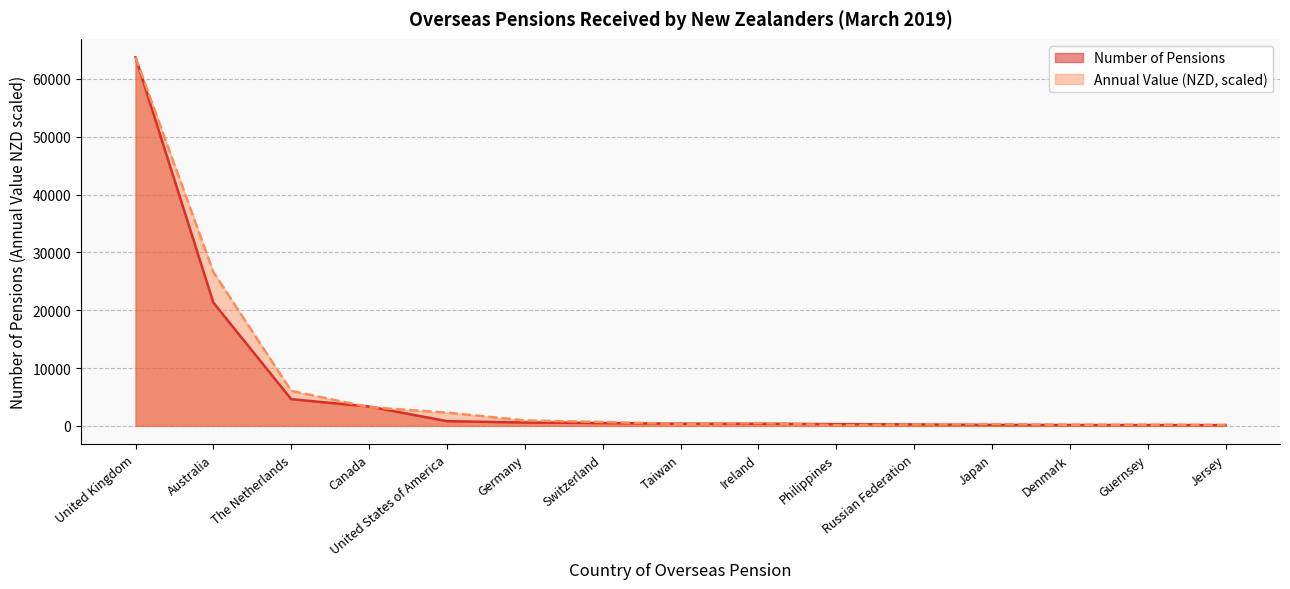

What is the difference between the maximum and second lowest values in the Number of Pensions series?

63610.0